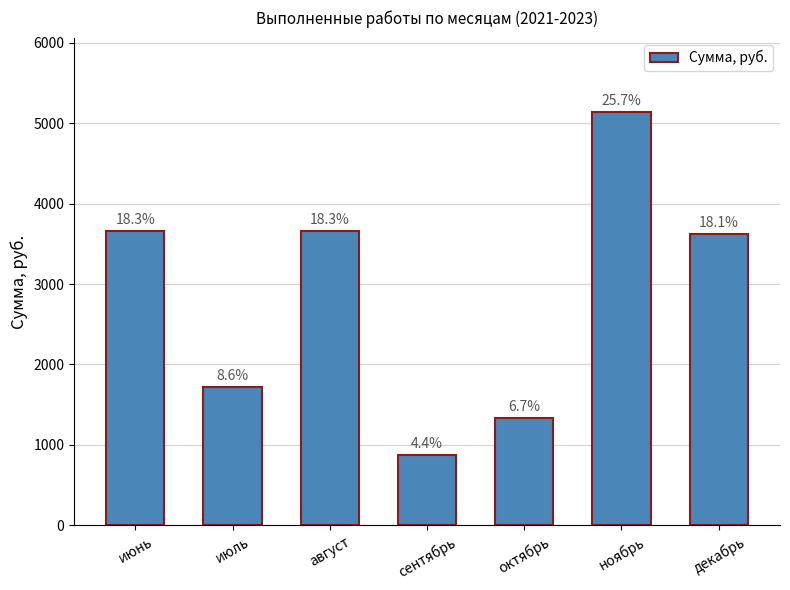

At which category does the chart reach its minimum across all series?

сентябрь